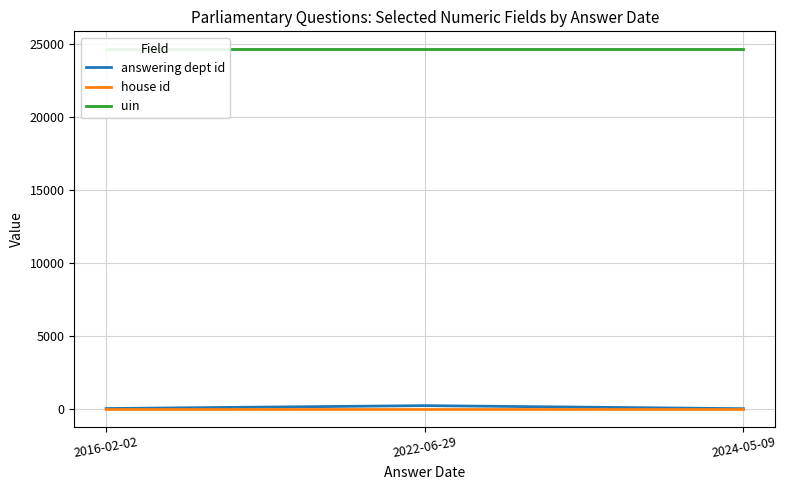

Rank the series at 2024-05-09 from highest to lowest value.

uin, answering dept id, house id